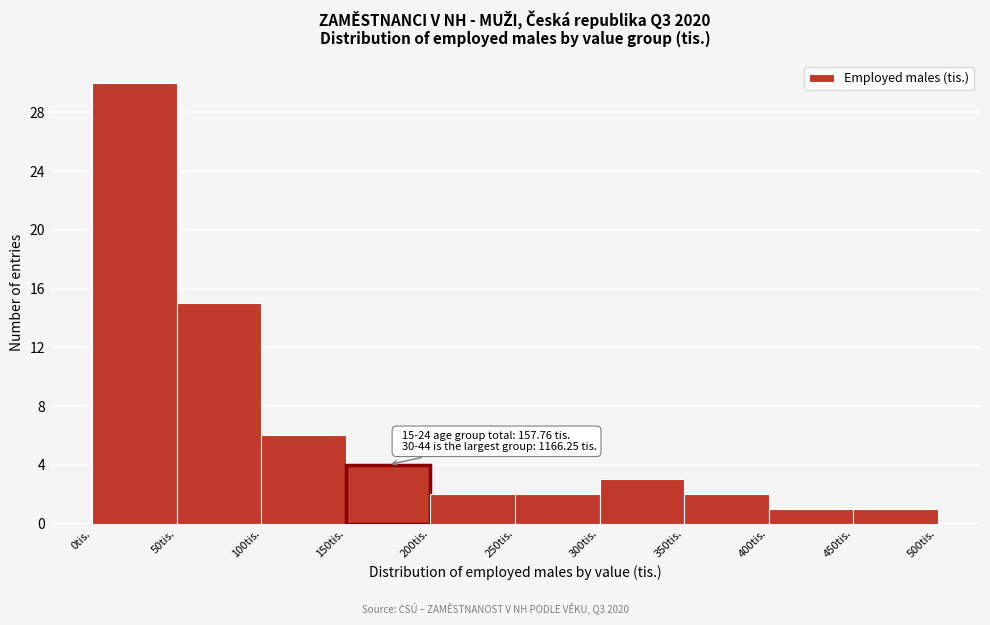

Which range on the x-axis has the tallest bar?

0 to 50